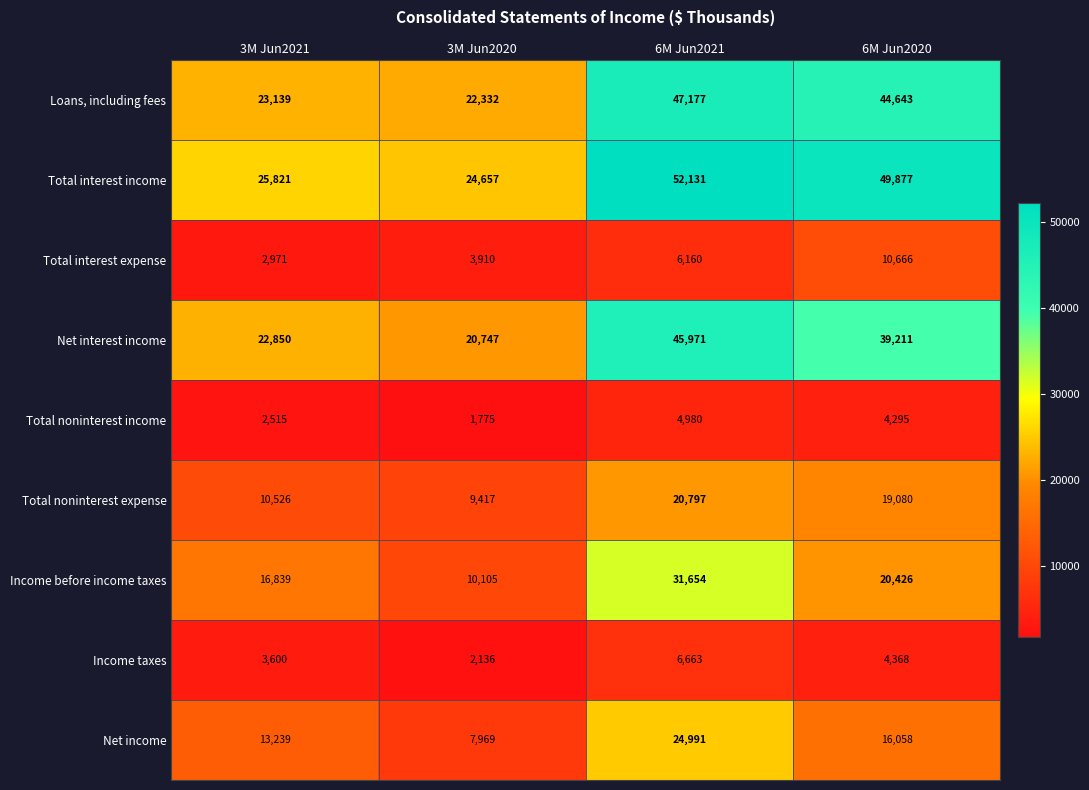

Which series has the largest range (max minus min)?

Total interest income